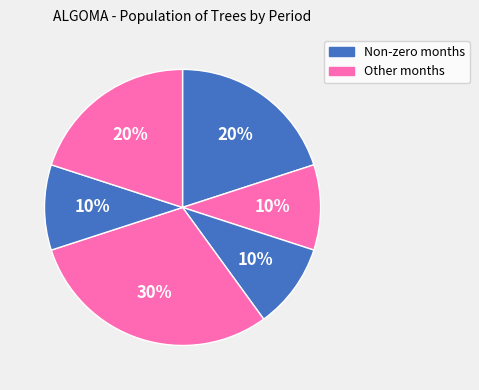

Count the number of slices in the pie.

6